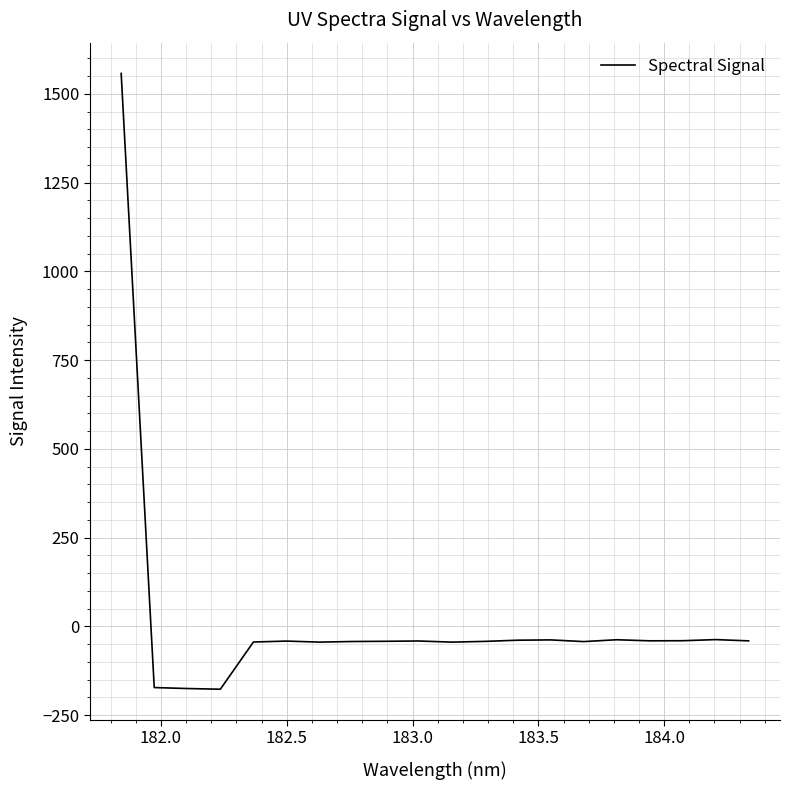

What is the smallest value displayed?

-177.2